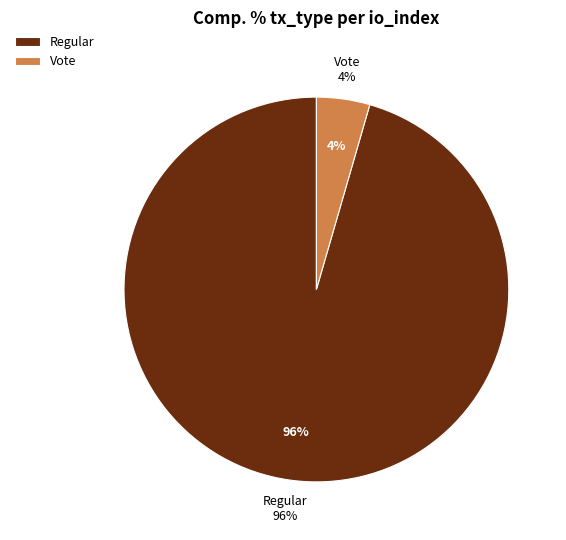

How many slices are in this pie chart?

2